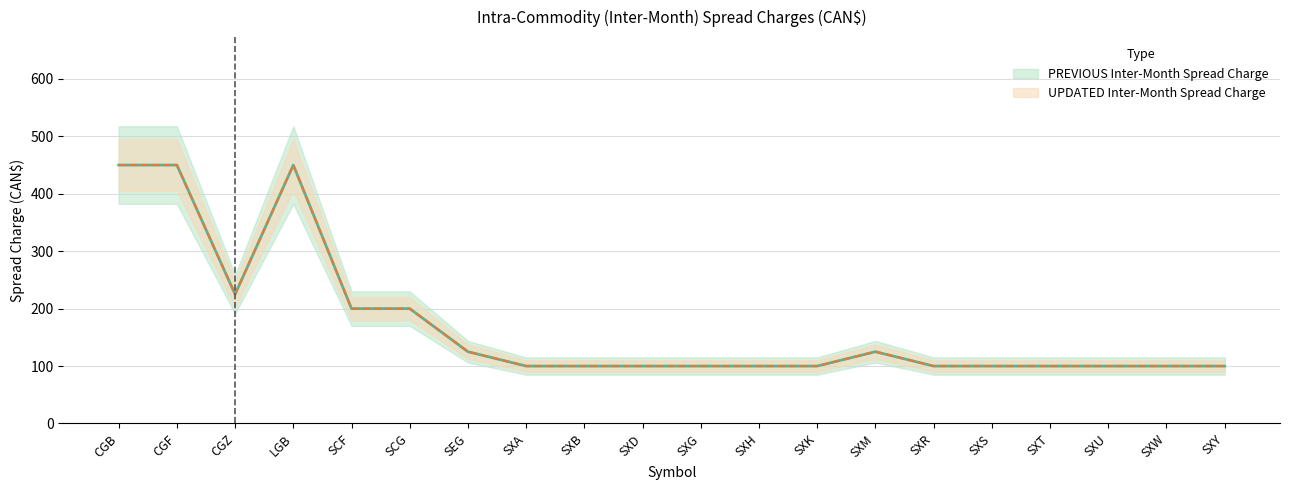

Is it true that UPDATED Inter-Month Spread Charge equals 122 at SCG?

False